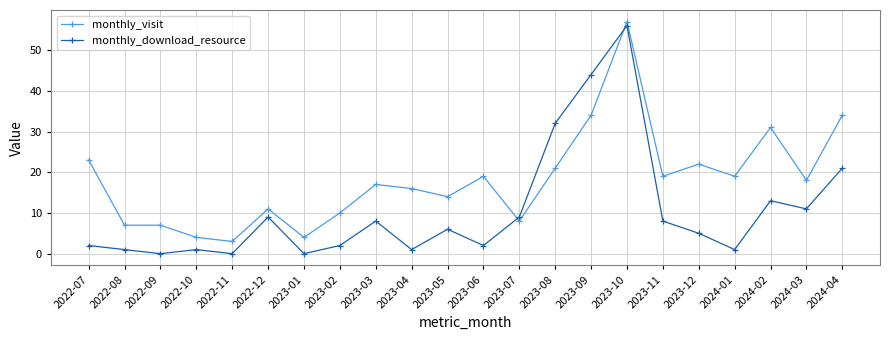

How many series are shown in this chart?

2